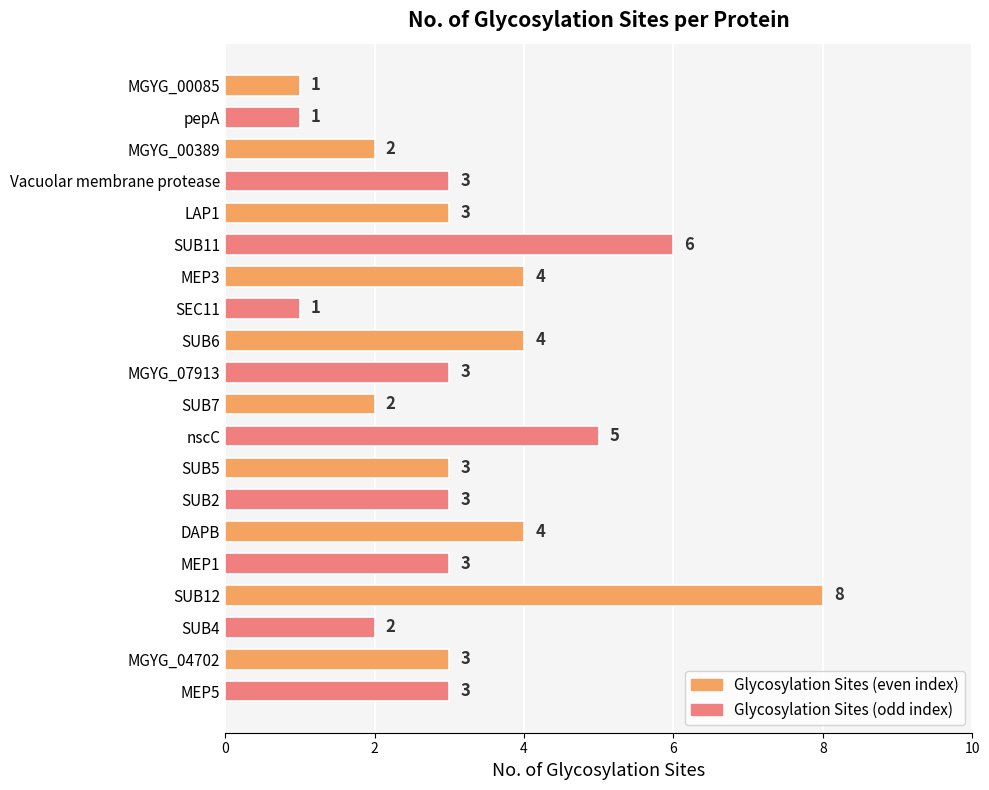

How many data points does each series have?

20